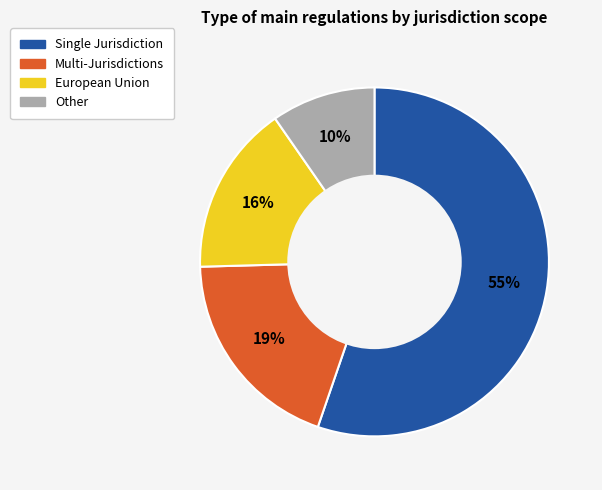

Is there any slice that represents more than half of the pie?

Yes